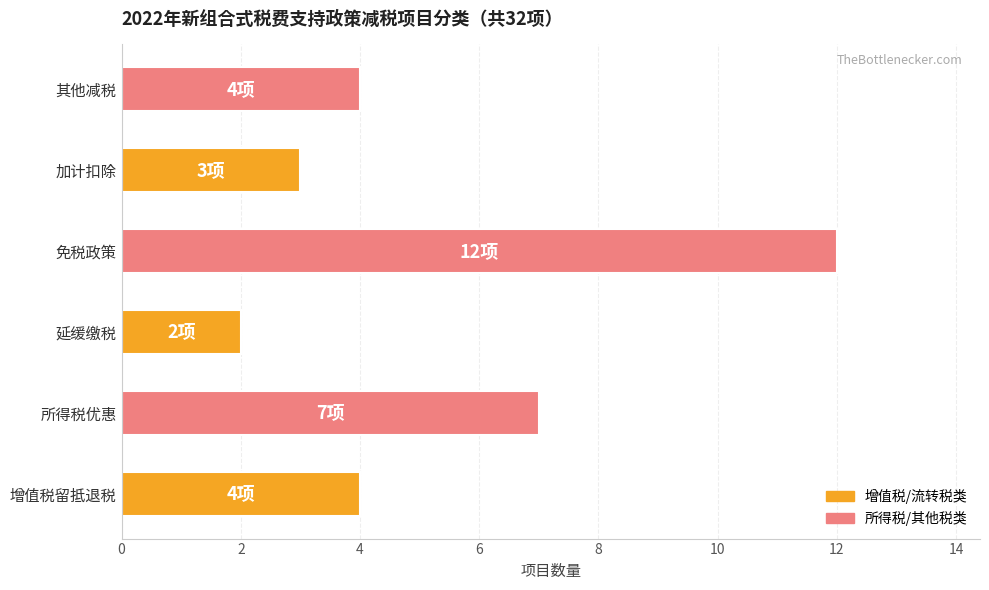

Approximately how many times larger is the value at 延缓缴税 compared to 所得税优惠?

0.3